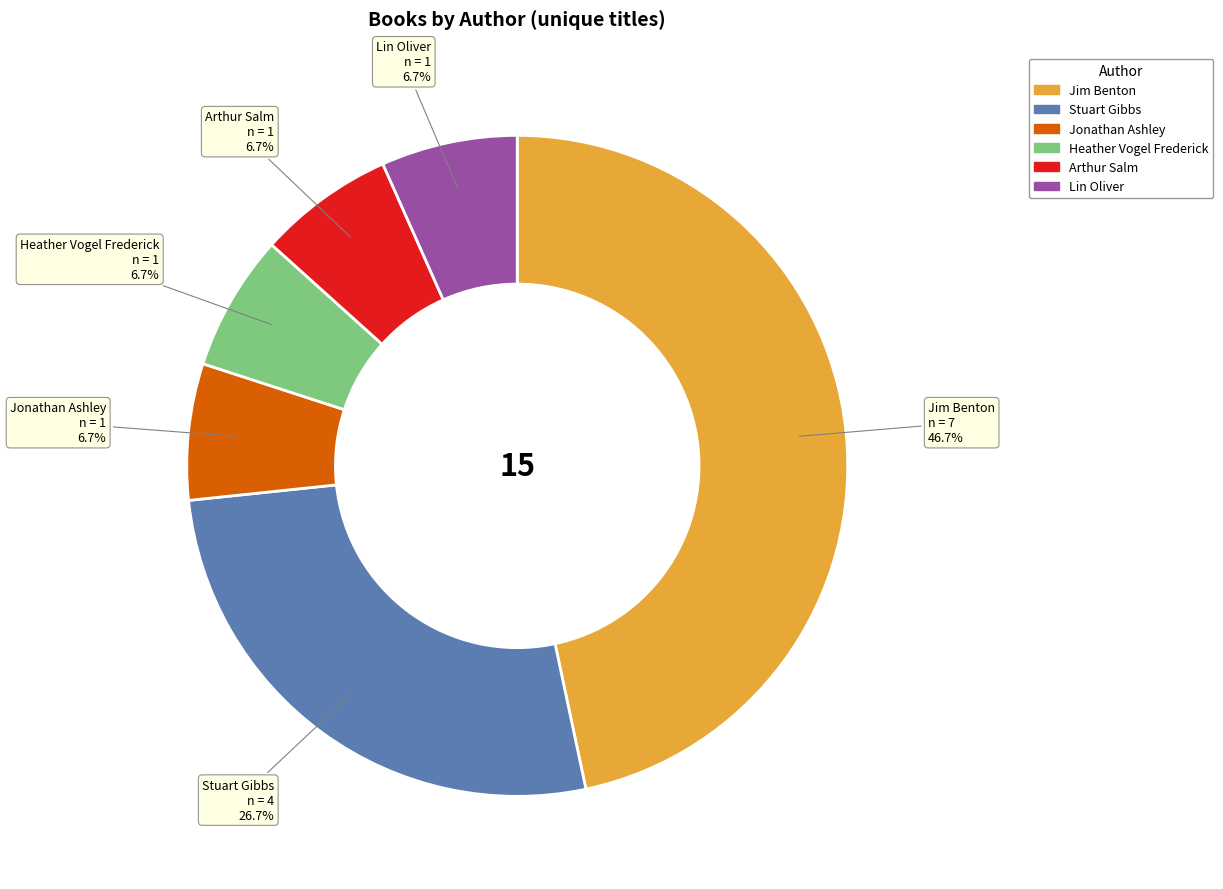

The Heather Vogel Frederick slice represents 7% of the pie. True or false?

True